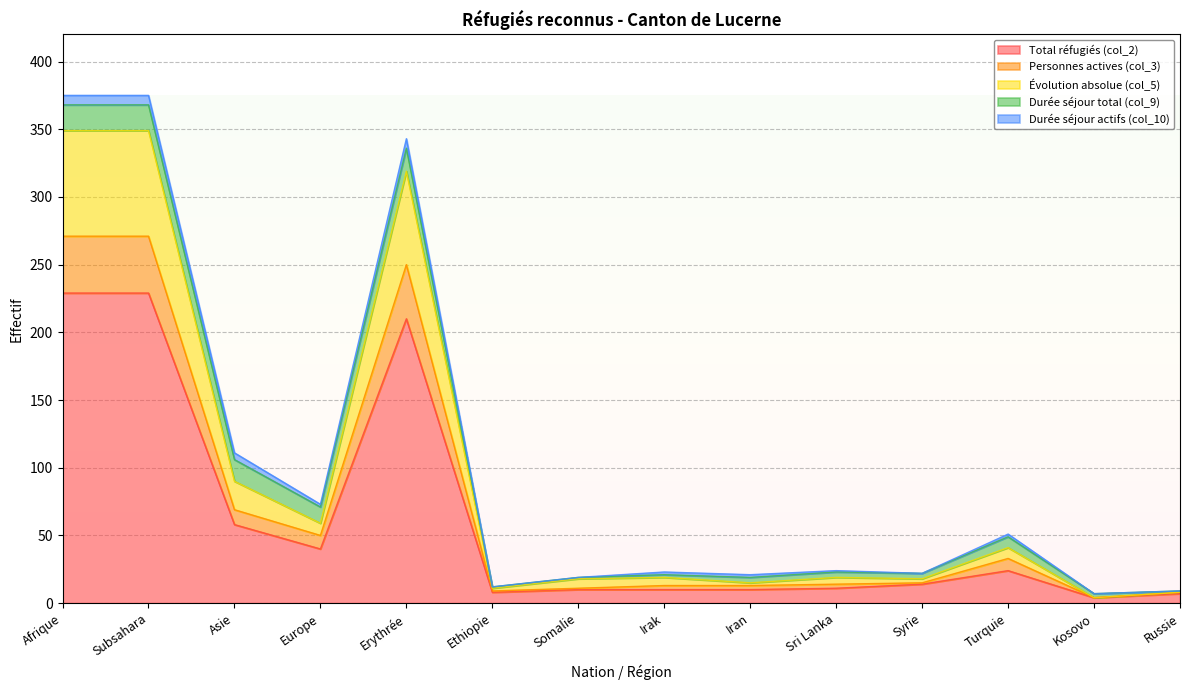

Does the chart have visible grid lines?

Yes